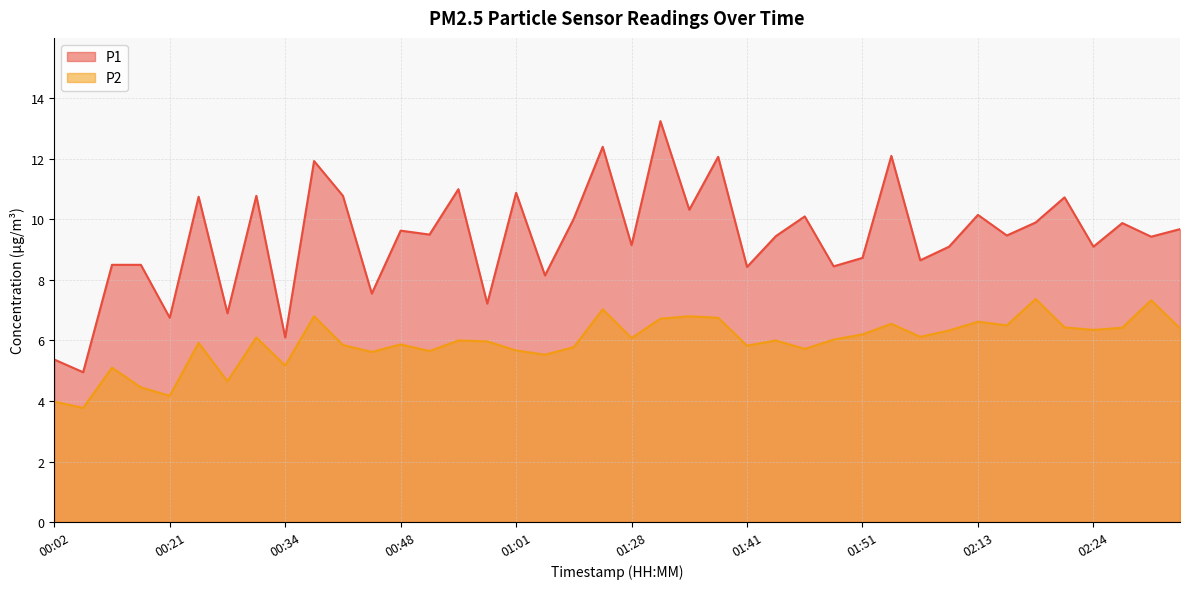

True or false: P2 and P1 cross at least once.

False